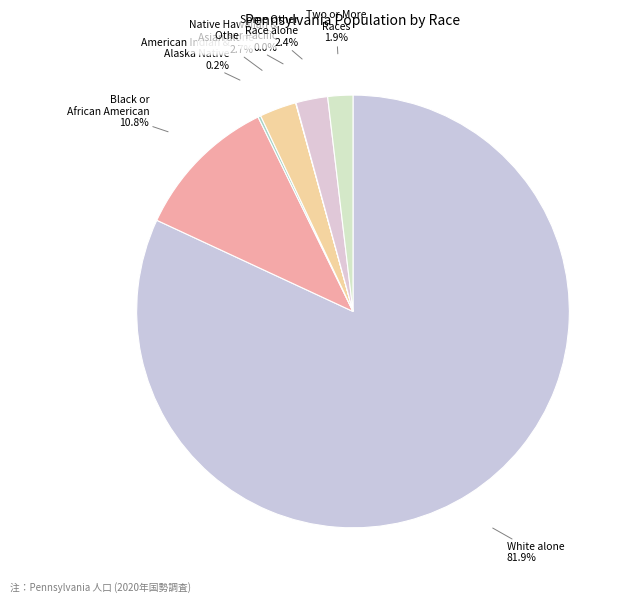

What portion of the pie excludes Some Other Race alone?

97.6%